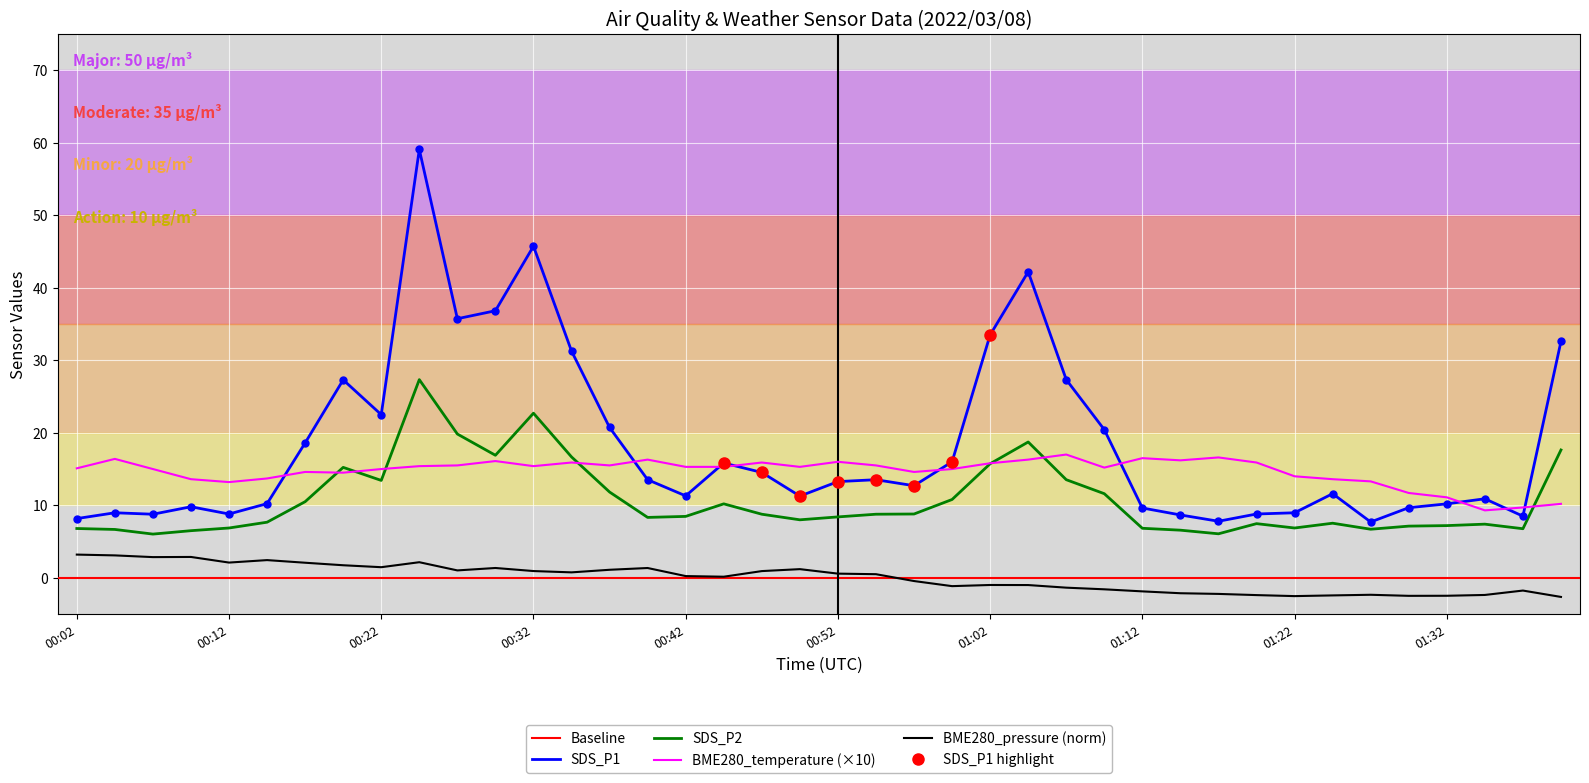

True or false: SDS_P2 and BME280_pressure (norm) intersect in this chart.

False